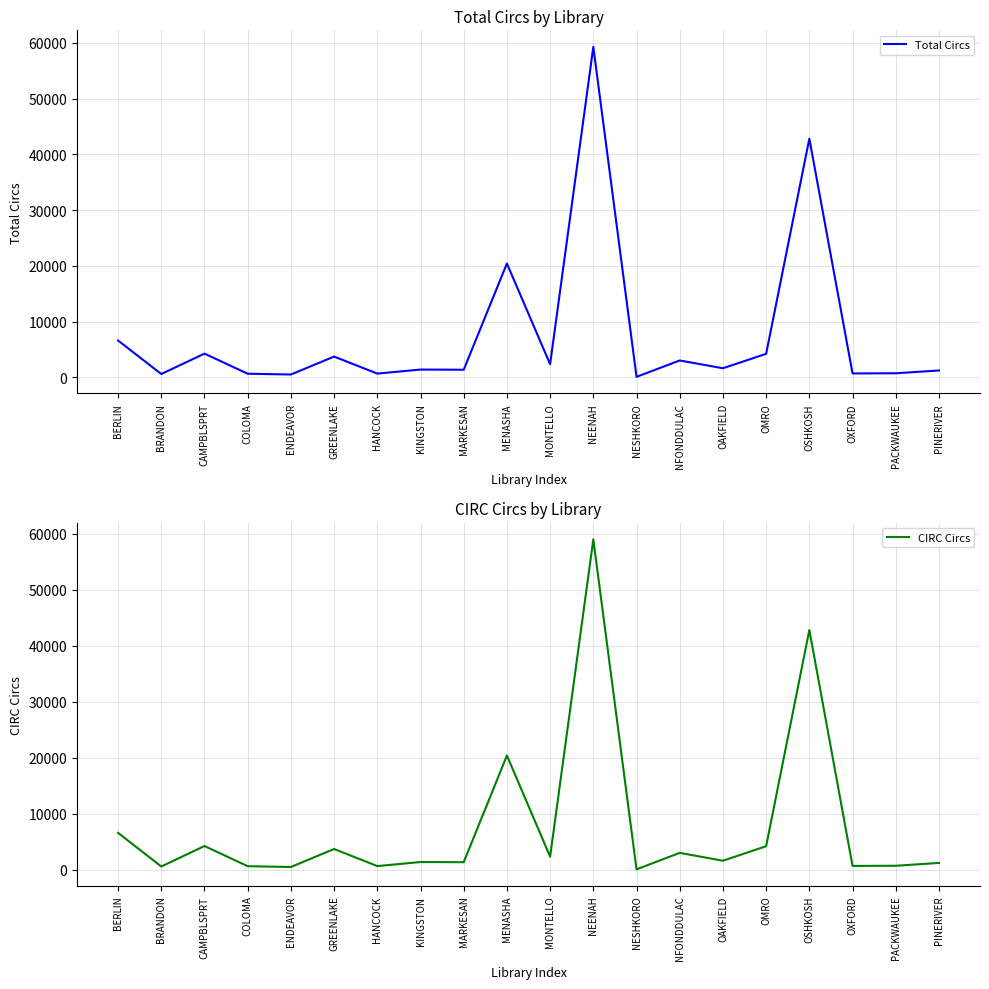

At how many categories does at least one series exceed 27159?

2